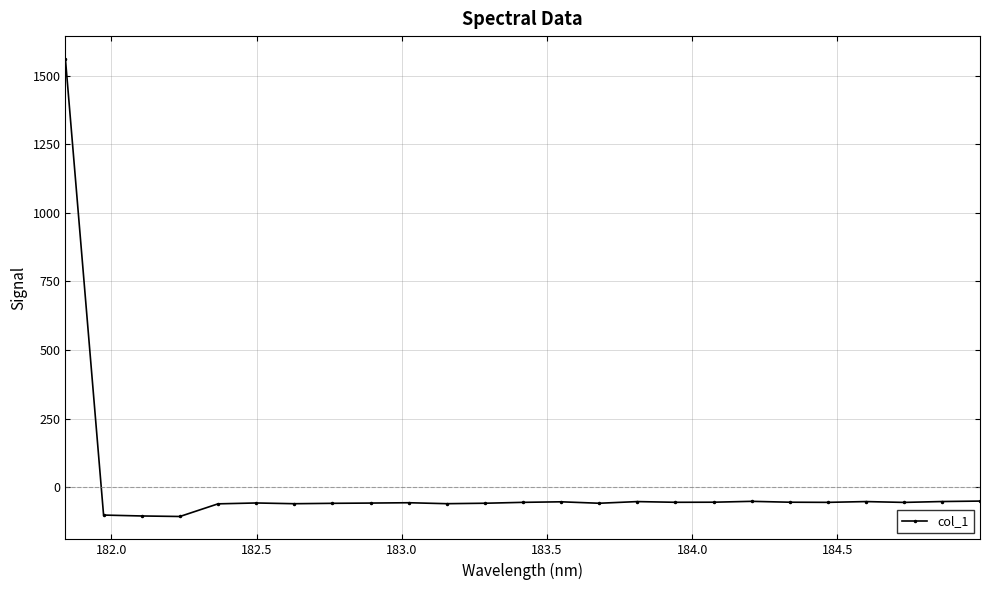

What is the difference between the second highest and minimum values?

56.1